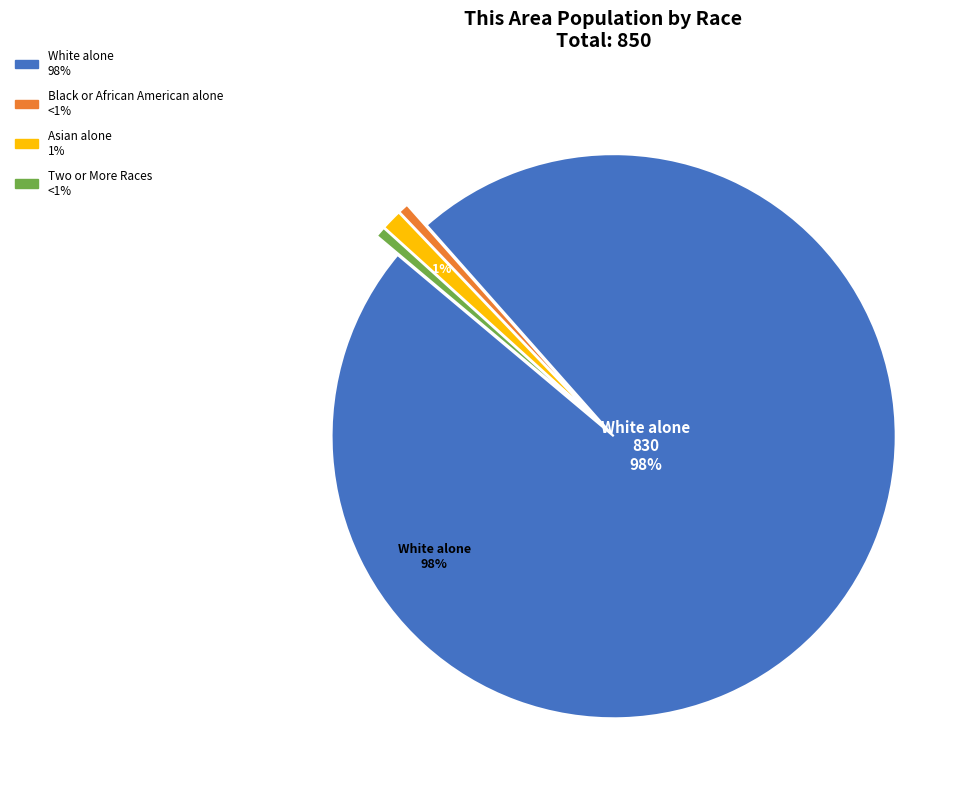

Is there a majority slice in this chart?

Yes